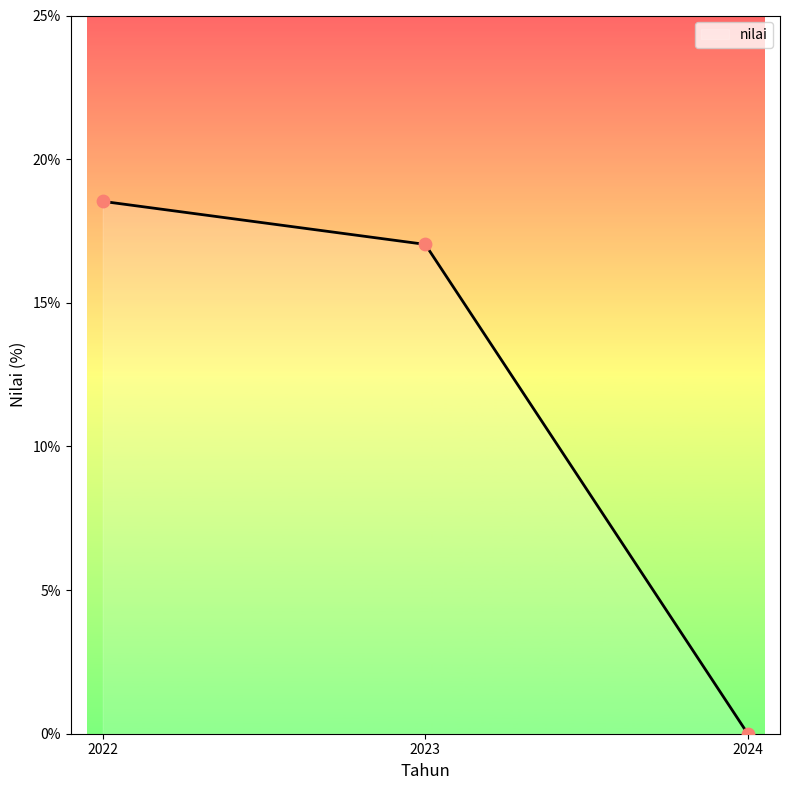

What is the change in value from 2022 to 2024?

-18.5